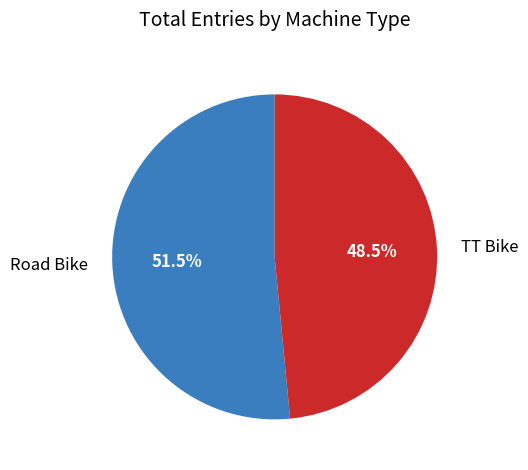

To the nearest percent, what is the difference between the largest and smallest slice percentages?

3%